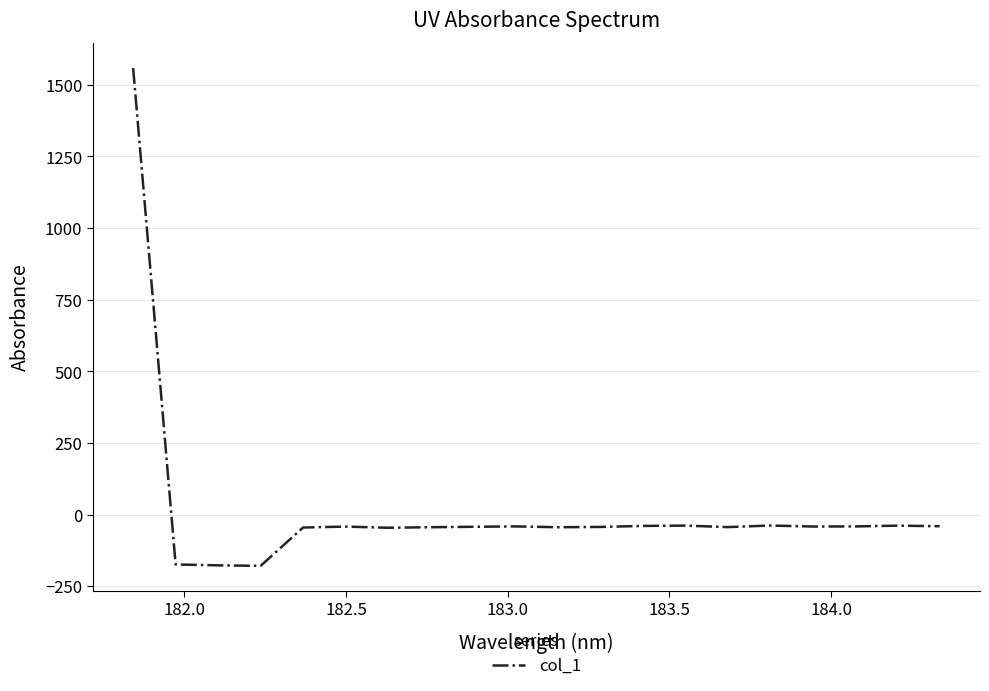

What is the difference between the maximum and minimum values?

1736.9